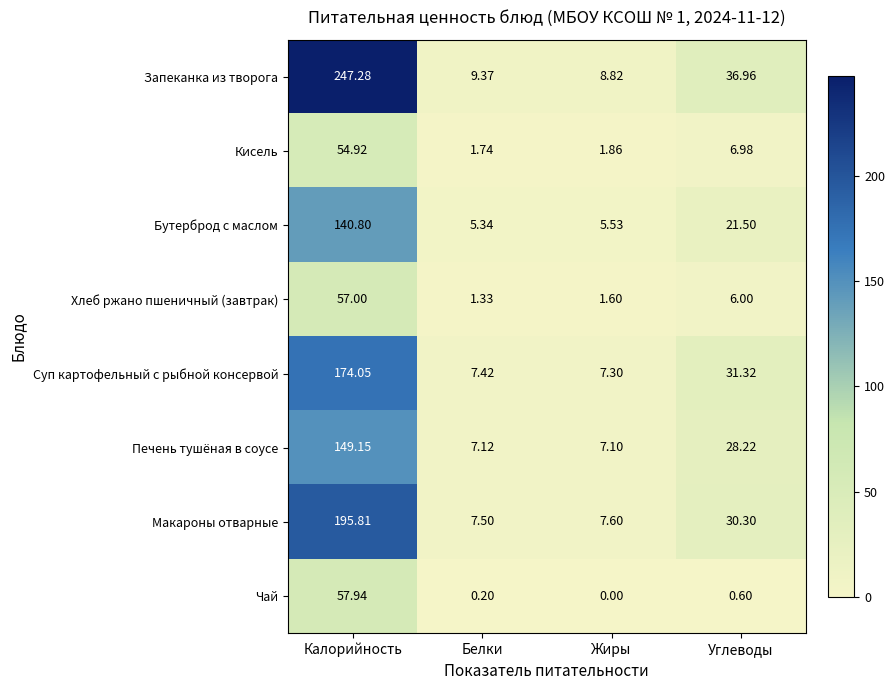

How many categories are shown in the chart?

4